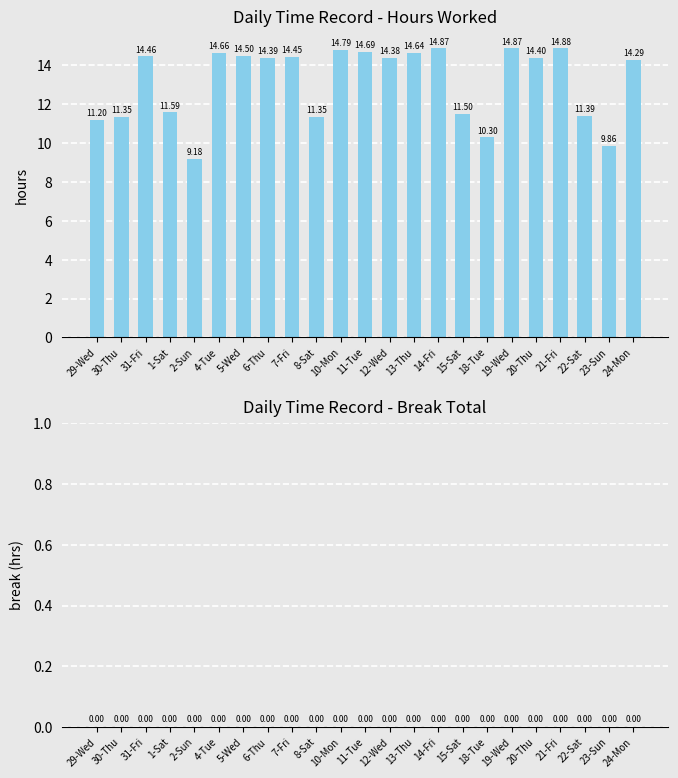

Does the chart contain any negative values?

No